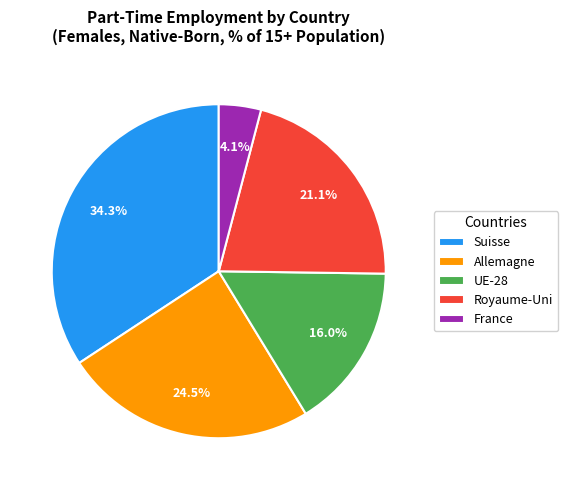

Is the sum of Allemagne and France greater than half?

No